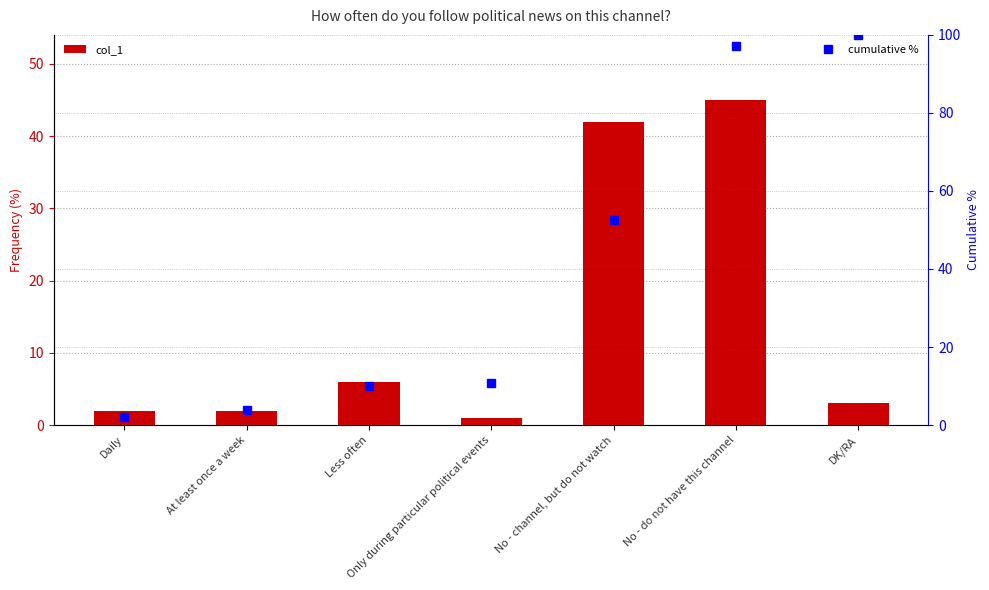

Is the value of col_1 at No - channel, but do not watch greater than the value of cumulative % at No - channel, but do not watch?

No